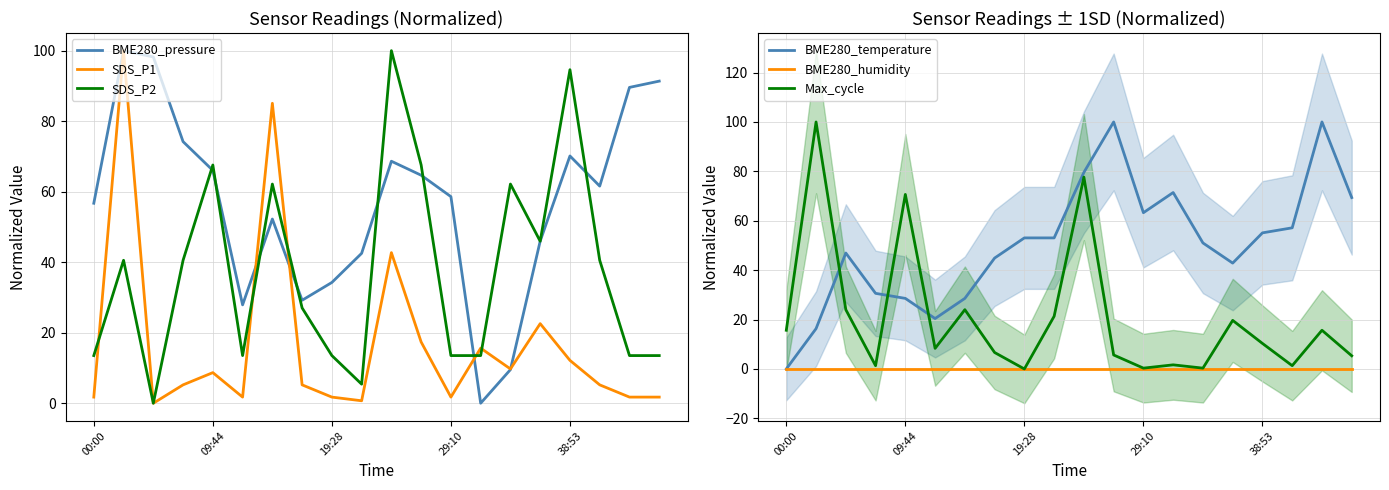

True or false: BME280_humidity has more than 0 points higher than both neighbors.

False